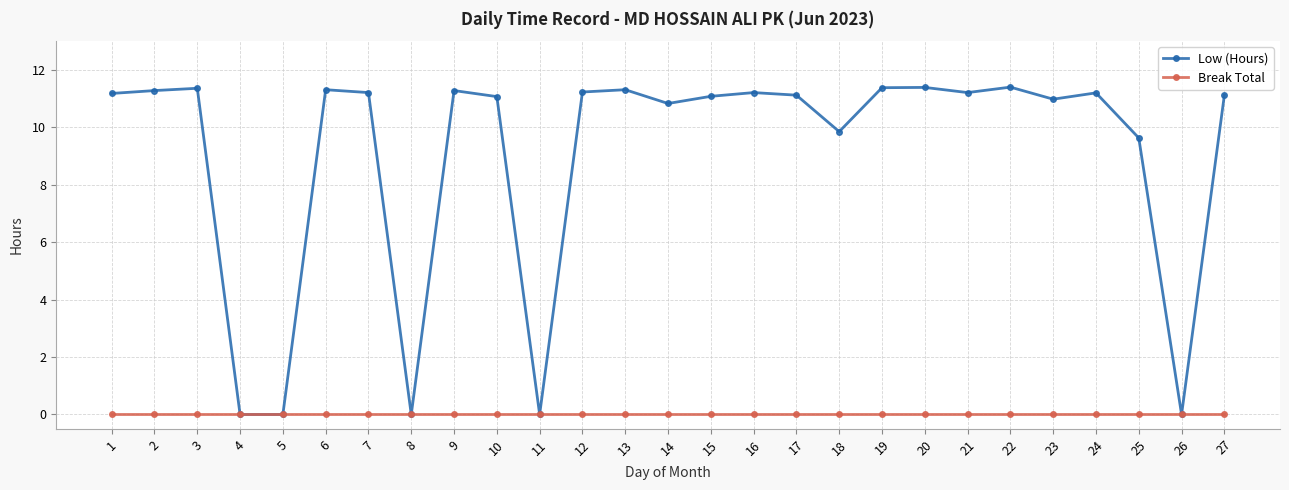

How many categories are shown in the chart?

27